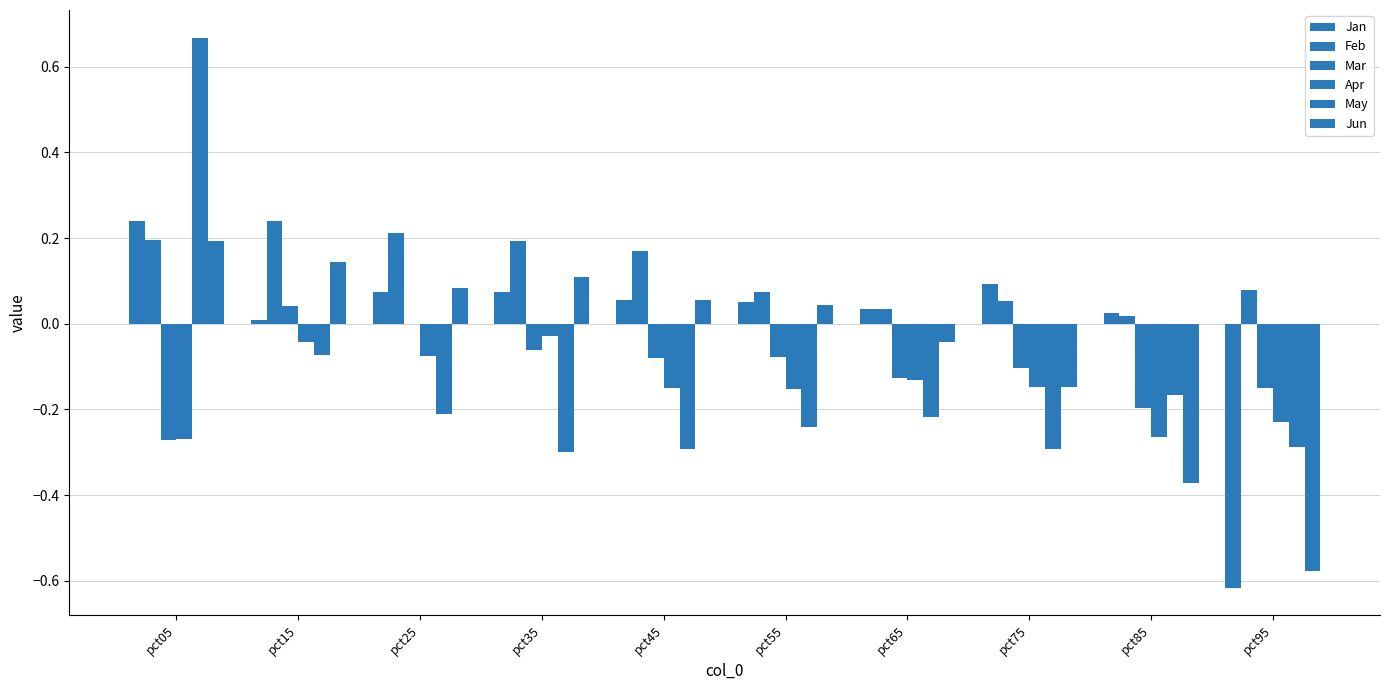

At how many categories does at least one series exceed 0?

10